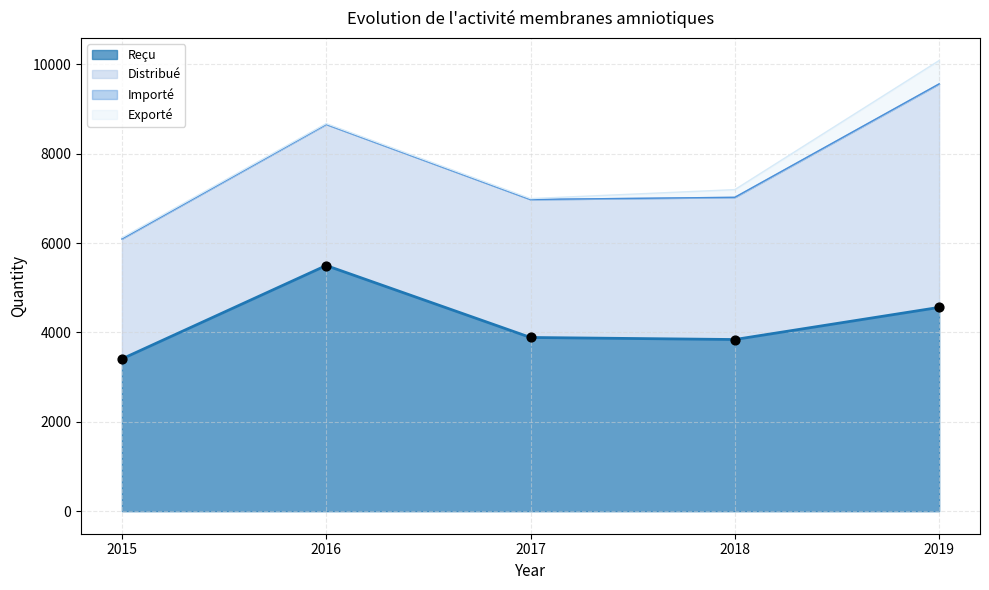

Is the value of Exporté at 2015 greater than the value of Reçu at 2017?

No